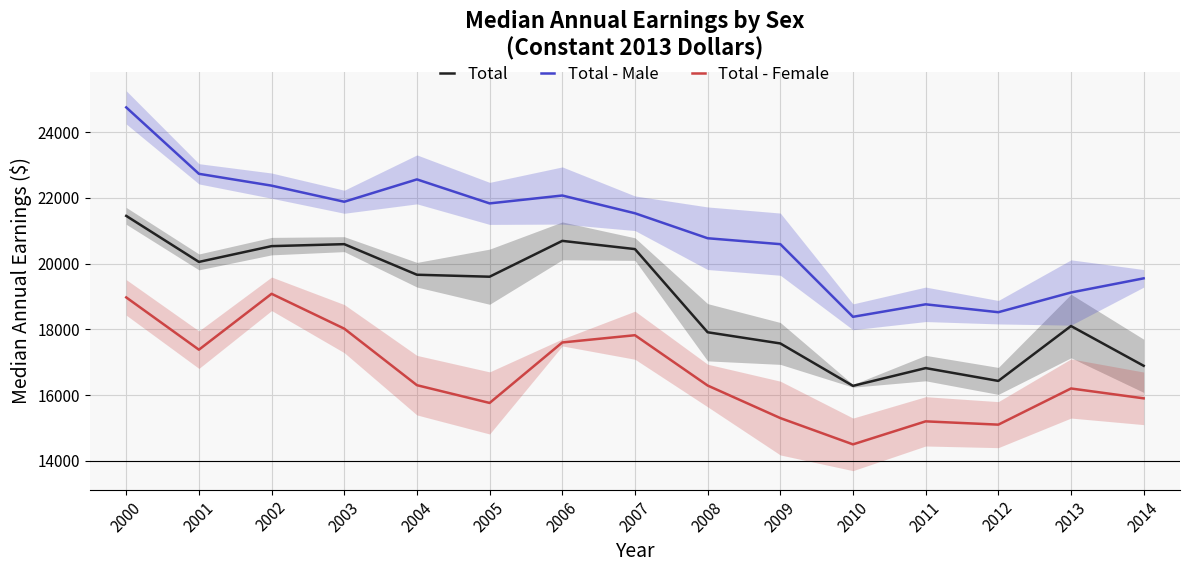

True or false: Total has a value of 26415 at 2010.

False